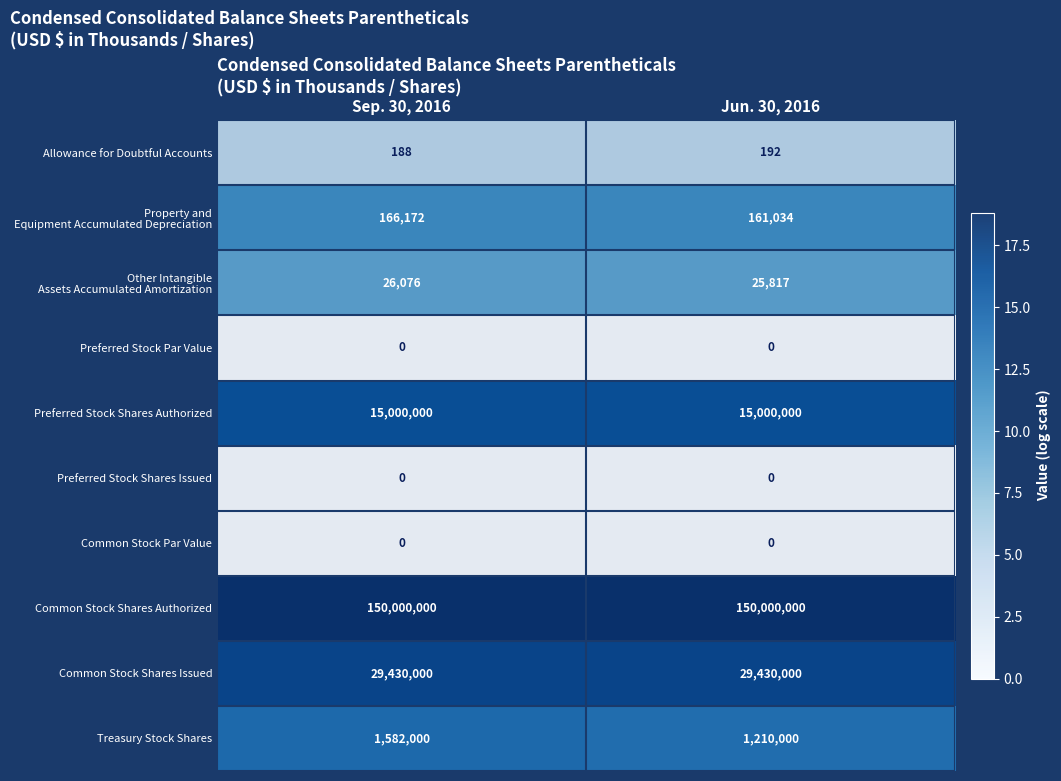

What is the highest value of the Allowance for Doubtful Accounts series?

192